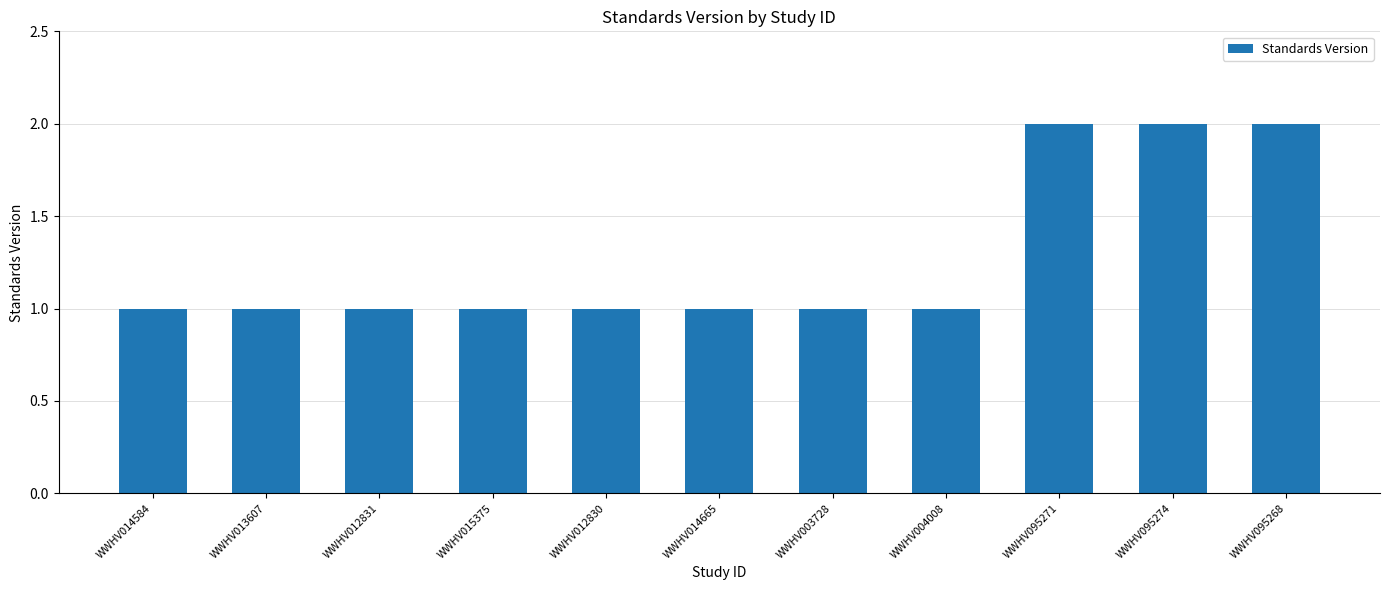

What is the minimum value shown in the chart?

1